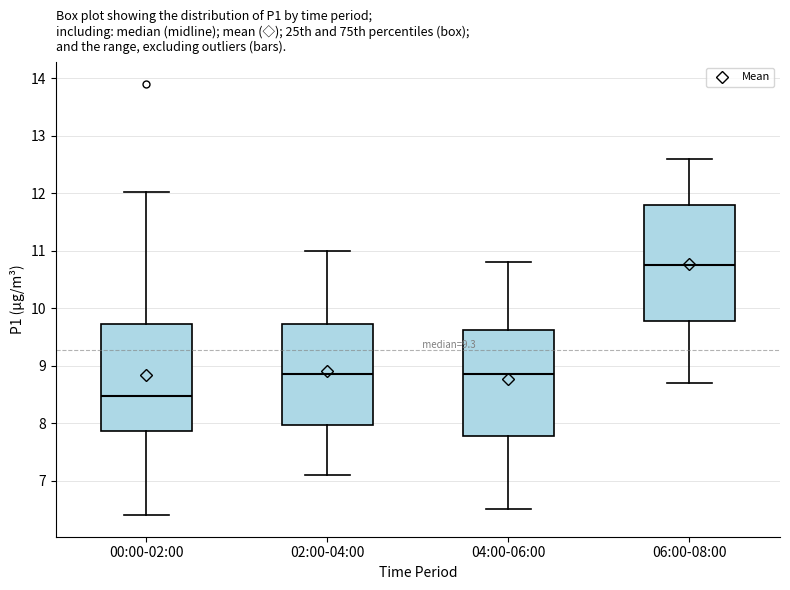

Where does the median line of the box for 02:00-04:00 sit on the y-axis? The values are not printed on the chart, so give them approximately, as read against the axis.

8.9